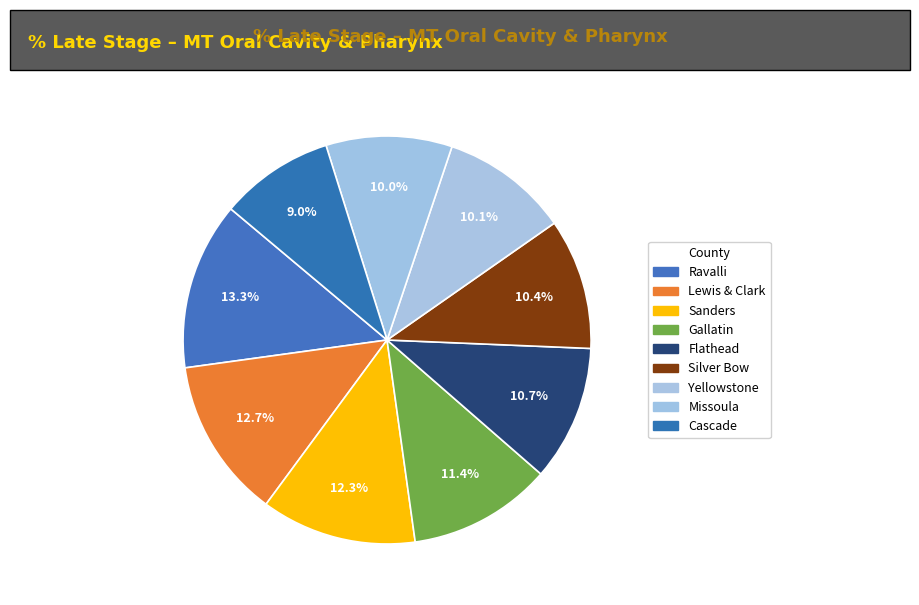

Count the number of slices in the pie.

9